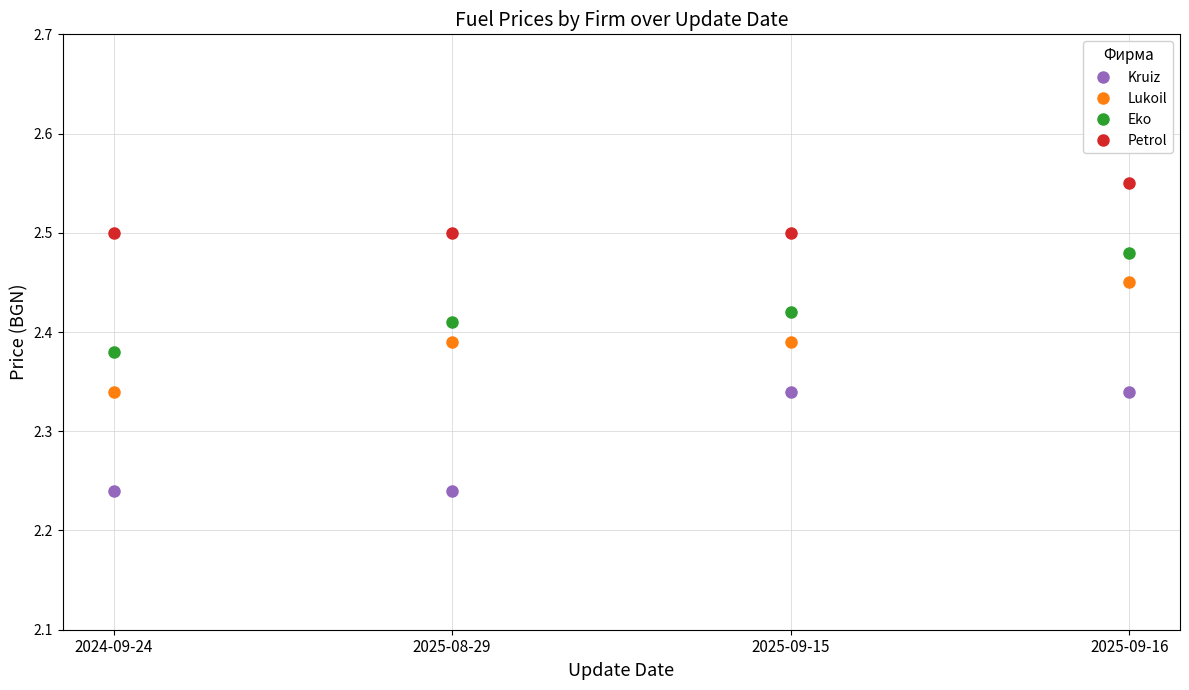

Which series has the widest spread of values?

Lukoil